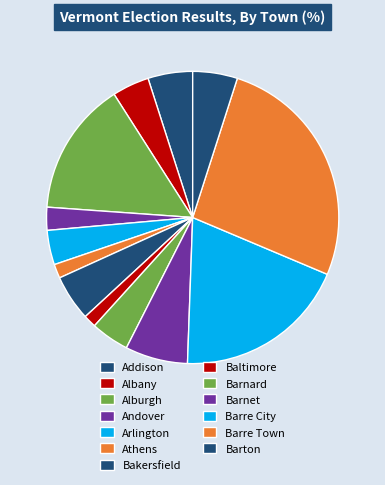

Does Bakersfield represent more than half of the total?

No